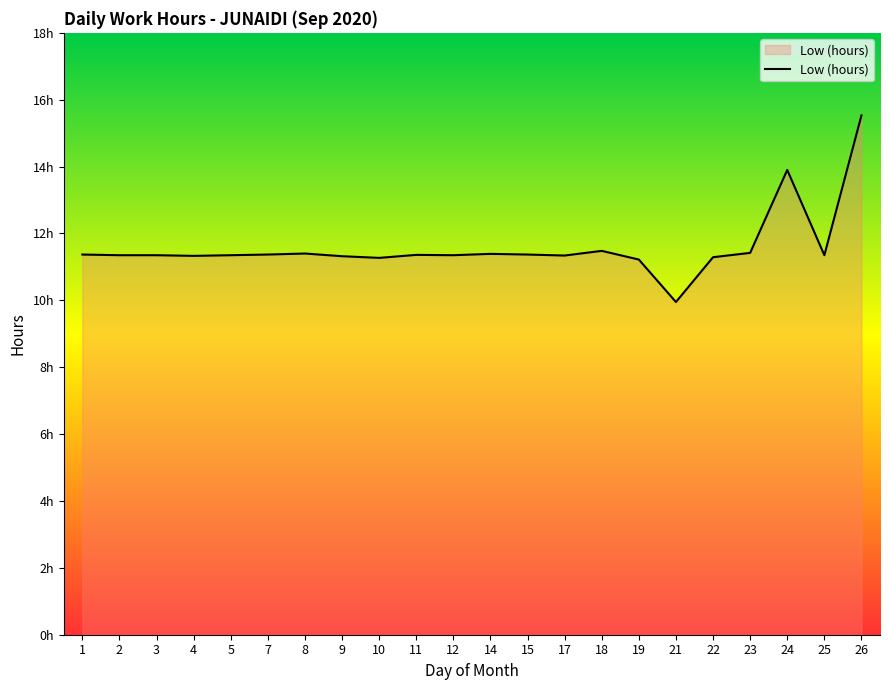

What is the difference between the second highest and minimum values?

4.0